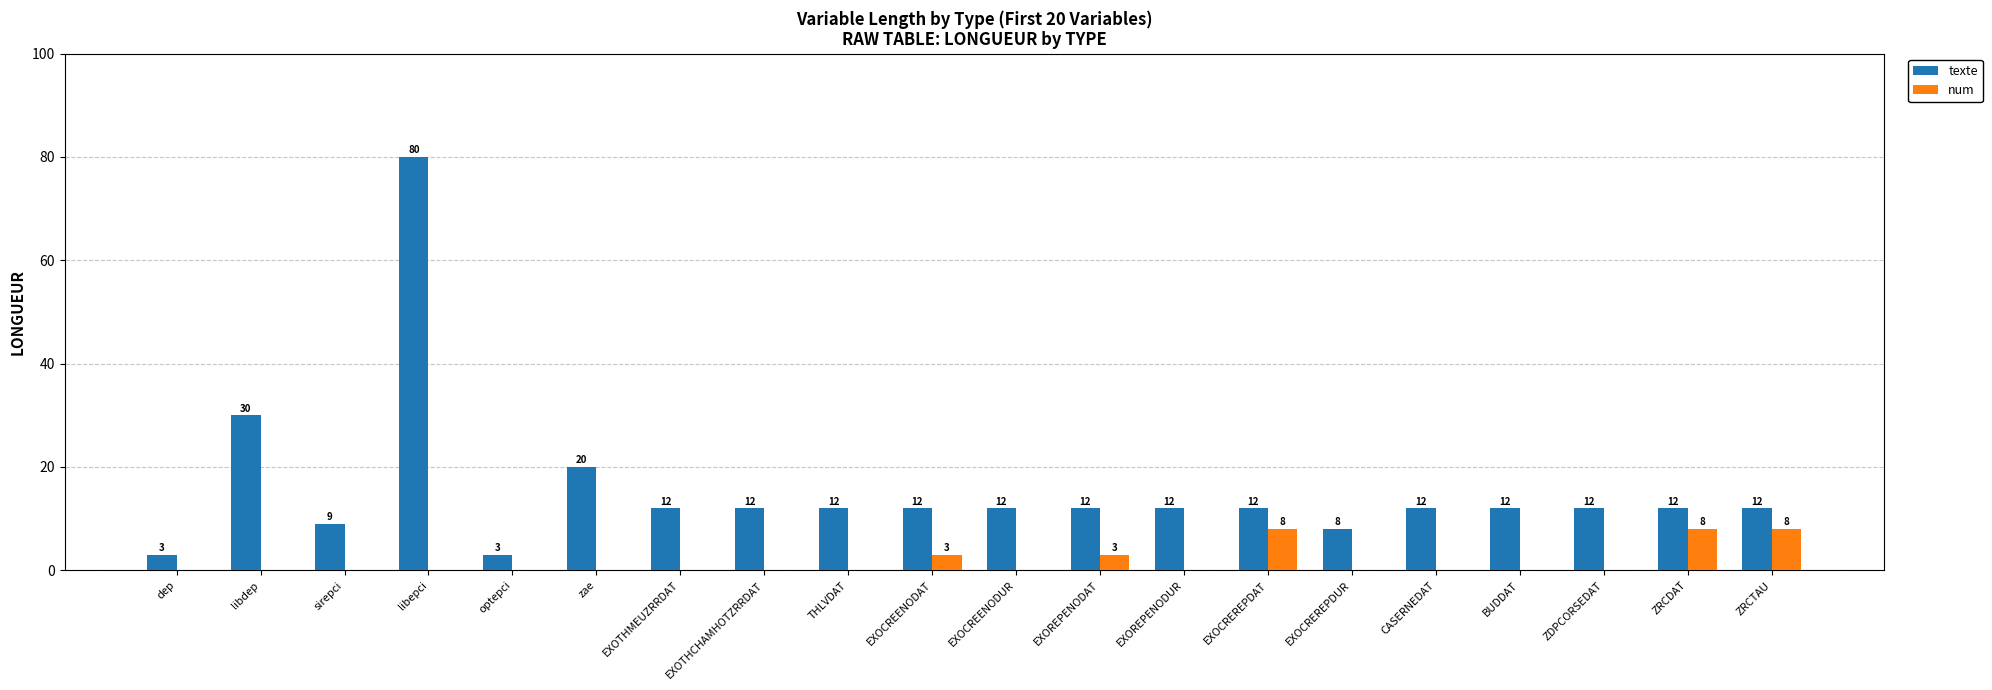

Where is texte nearest to the value 41?

libdep